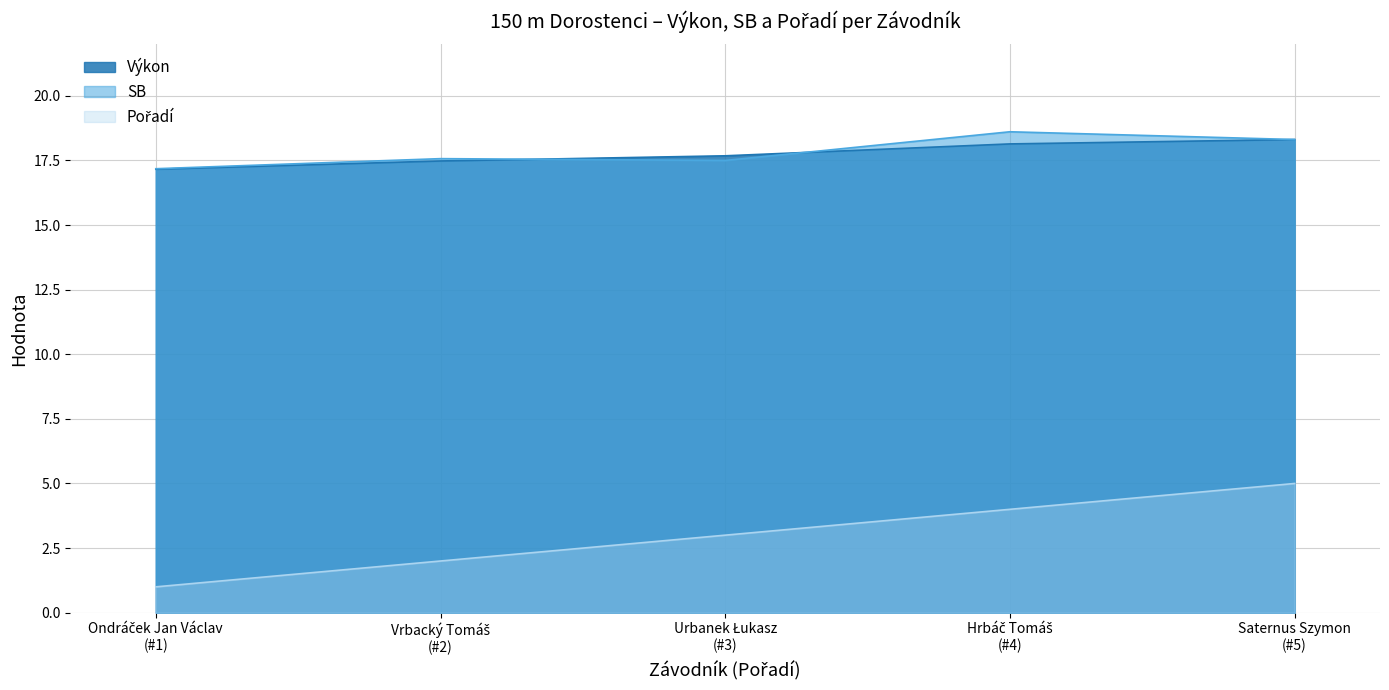

What are all the series names shown in the legend?

Pořadí, Výkon, SB